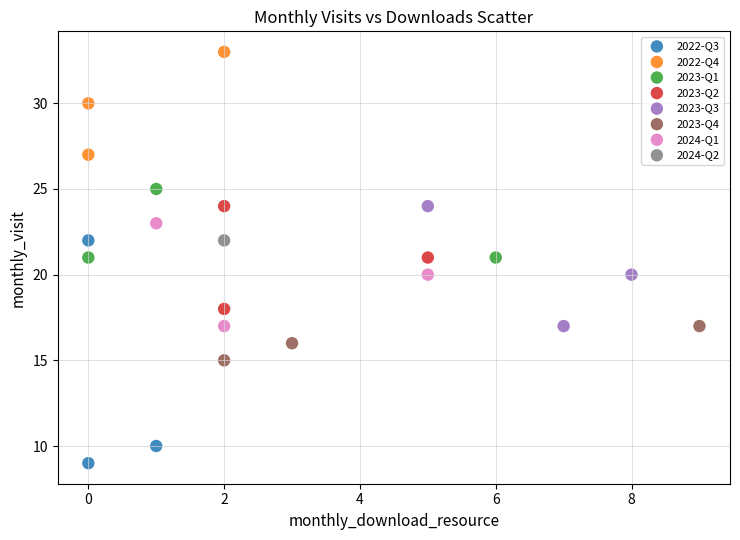

Which series reaches the minimum Y coordinate?

2022-Q3